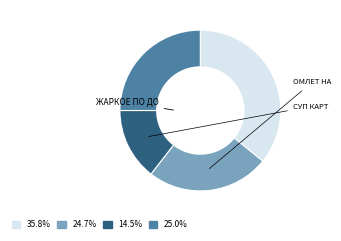

Is there a majority slice in this chart?

No